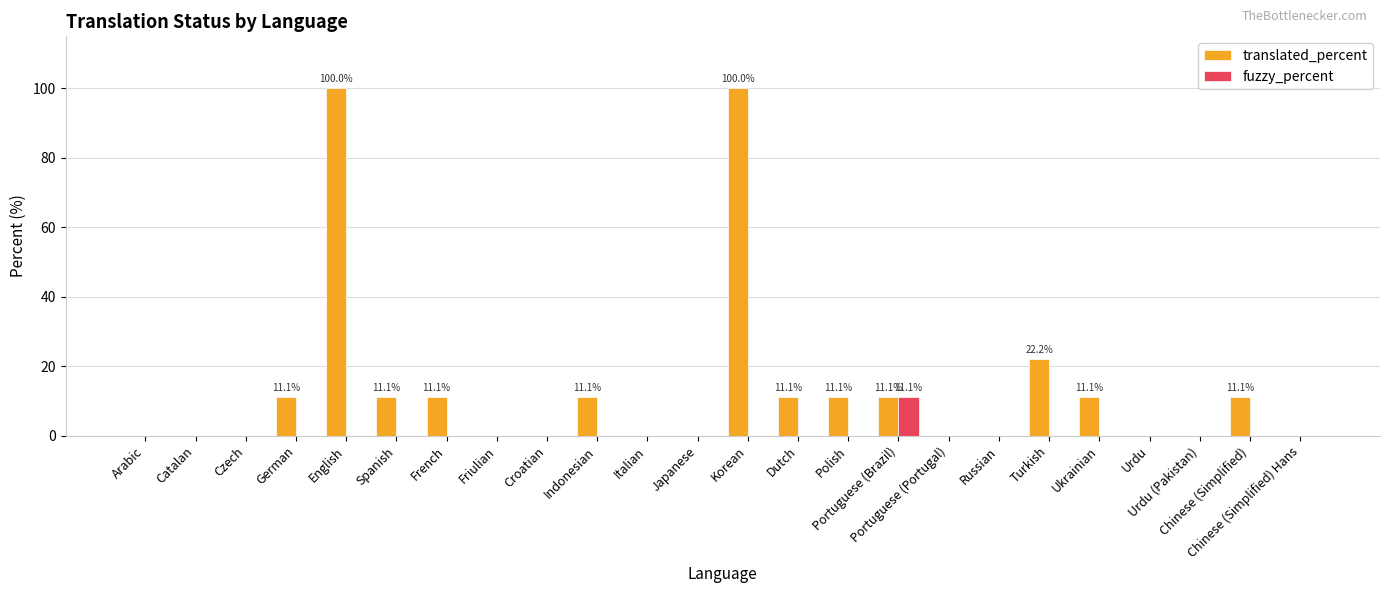

Which series has the largest total across all categories?

translated_percent